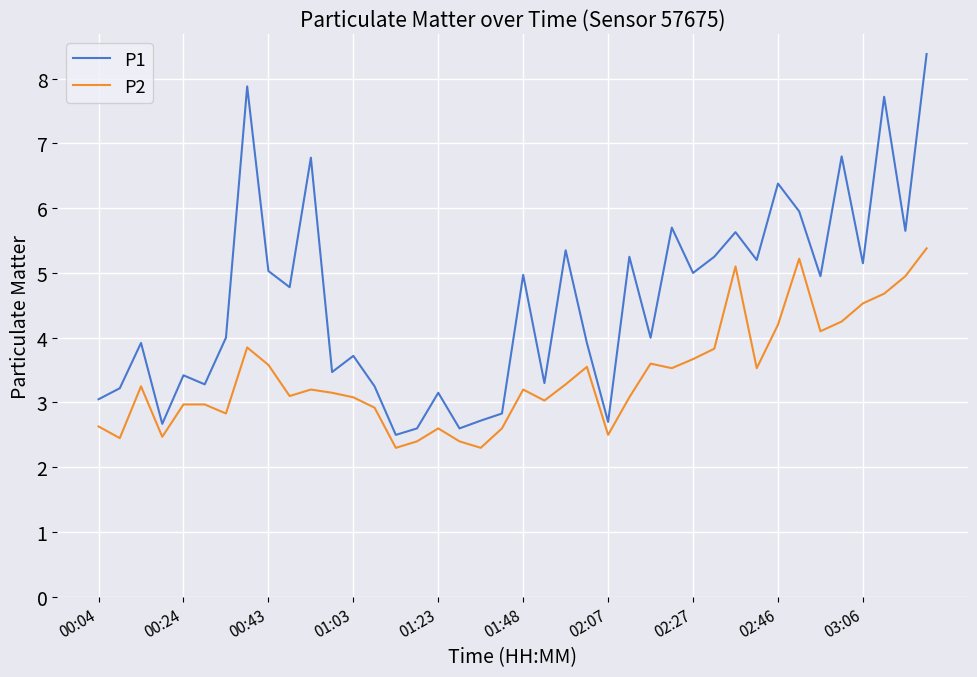

What is the difference between the maximum and minimum values in the P1 series?

5.9